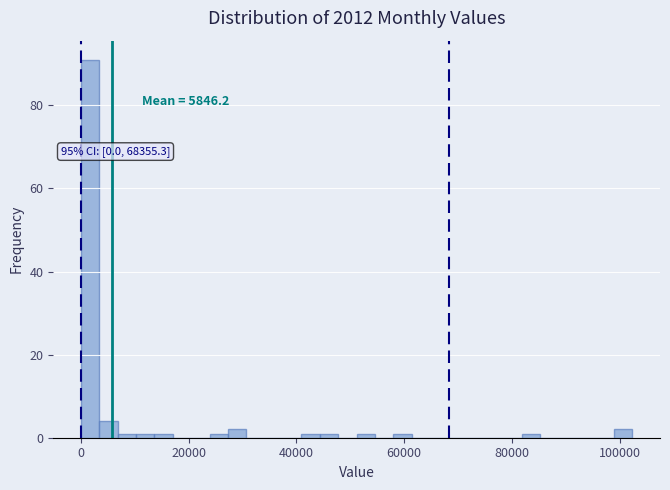

Around what value on the x-axis is the tallest bar? Give the approximate position of its centre, as read against the axis.

2000